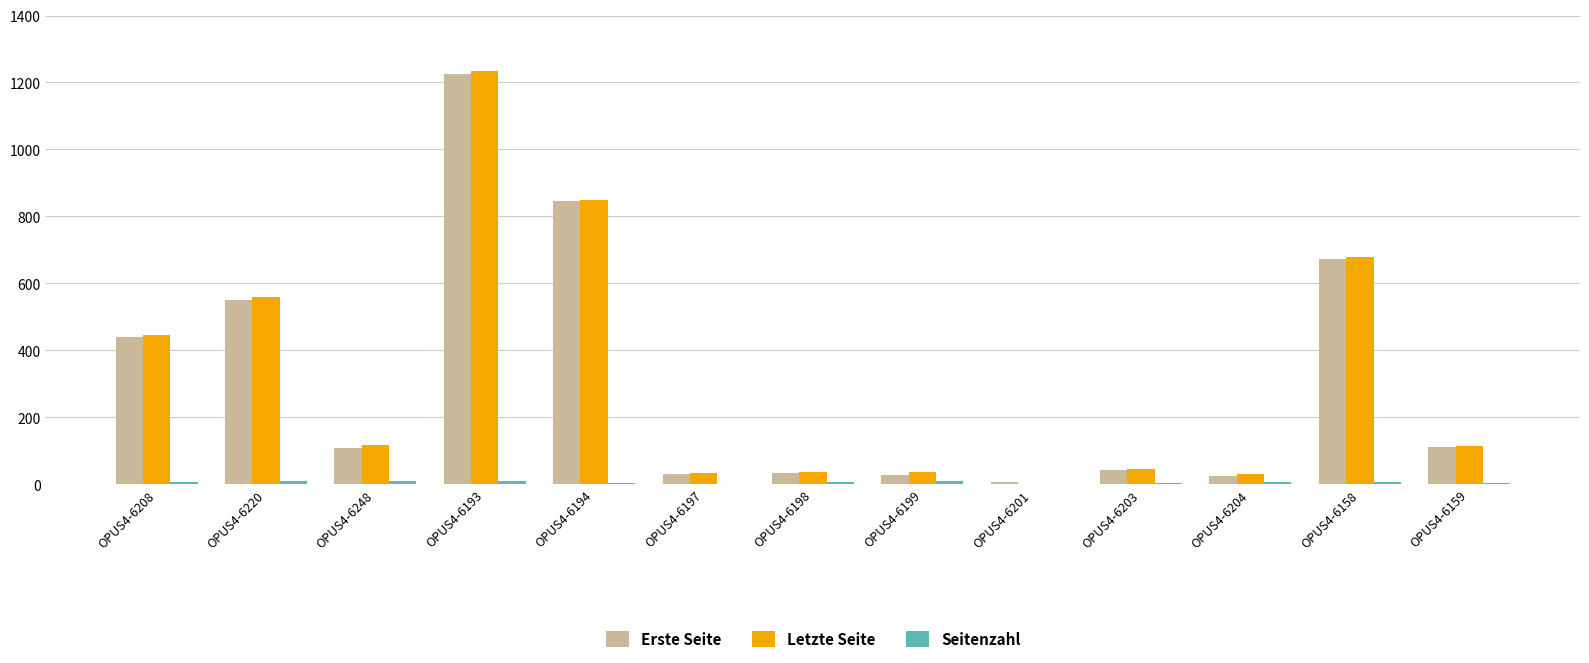

Which series has the widest spread of values?

Letzte Seite